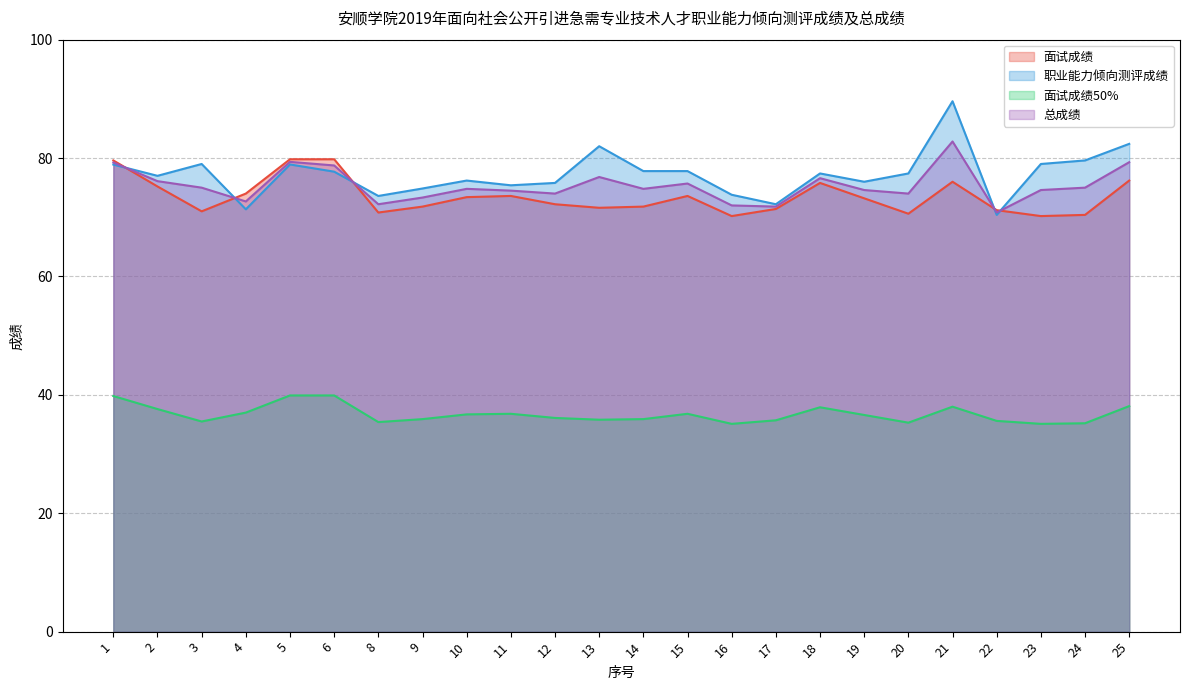

What is the approximate value of 面试成绩 at 5?

79.8